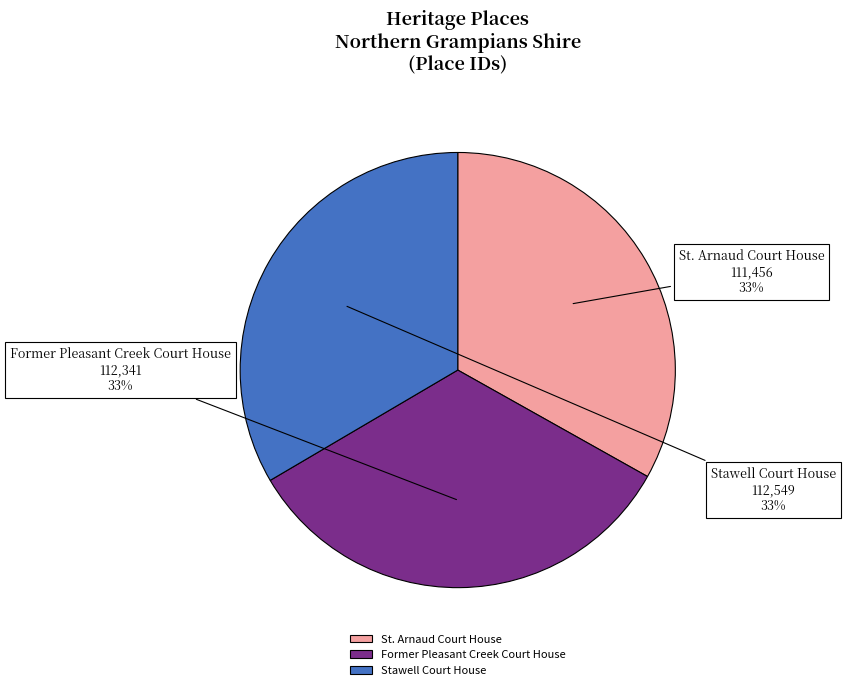

What is the ratio of the value at Stawell Court House to the value at St. Arnaud Court House?

1.0